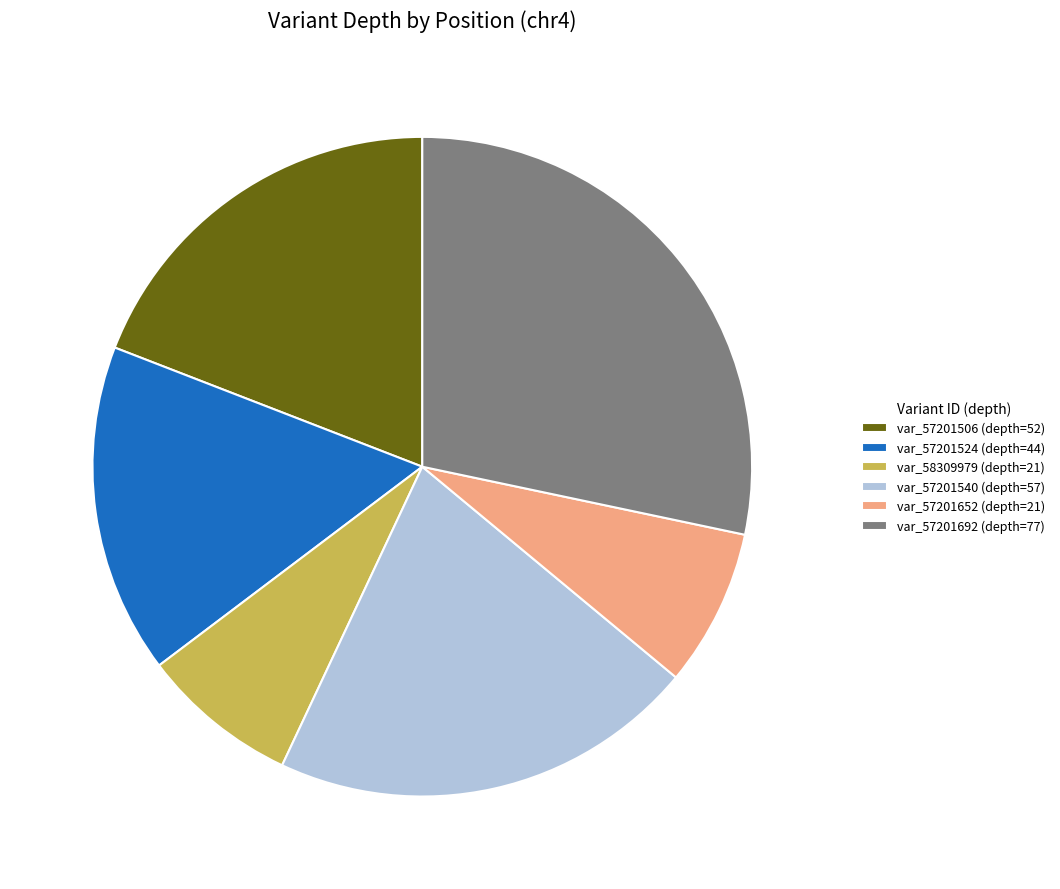

Which category has the biggest portion of the pie?

var_57201692 (depth=77)